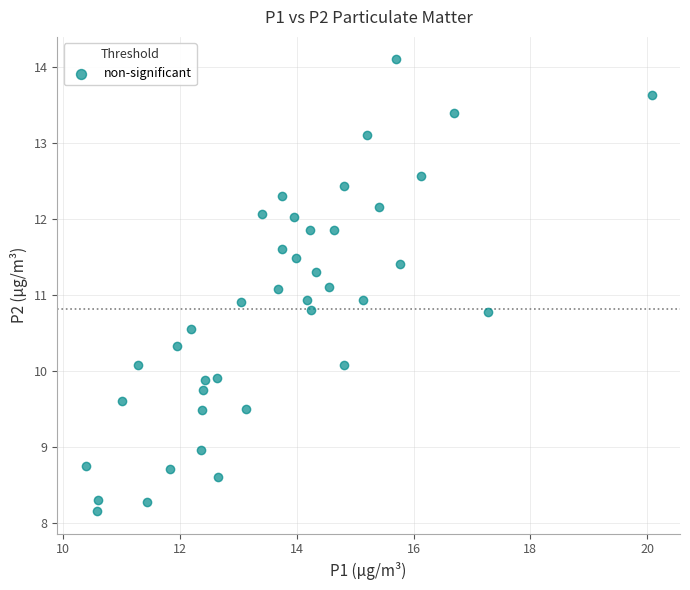

What is the range of X values (max minus min)?

9.7